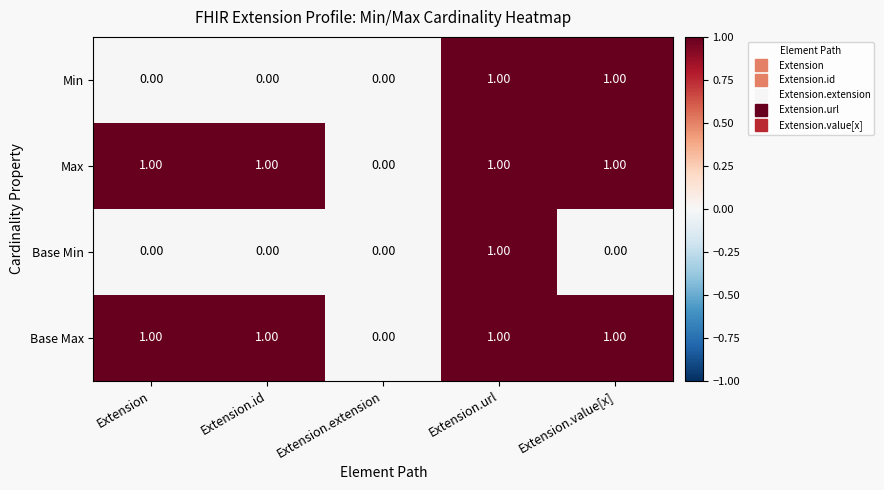

Where is Max nearest to the value 0?

Extension.extension